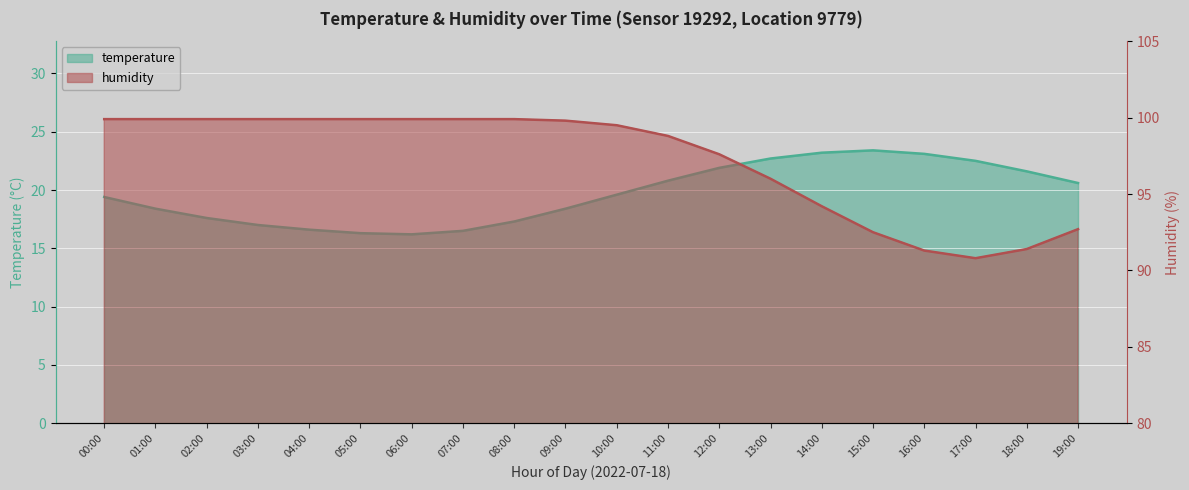

Rank the series by their maximum value, from highest to lowest.

humidity, temperature